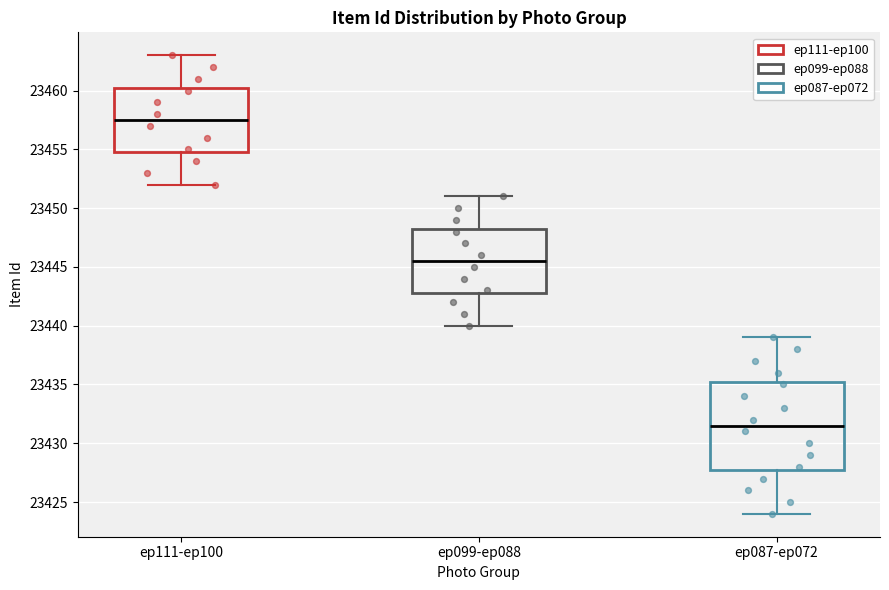

Comparing the boxes themselves (not the whiskers), which one is the tallest?

ep087-ep072